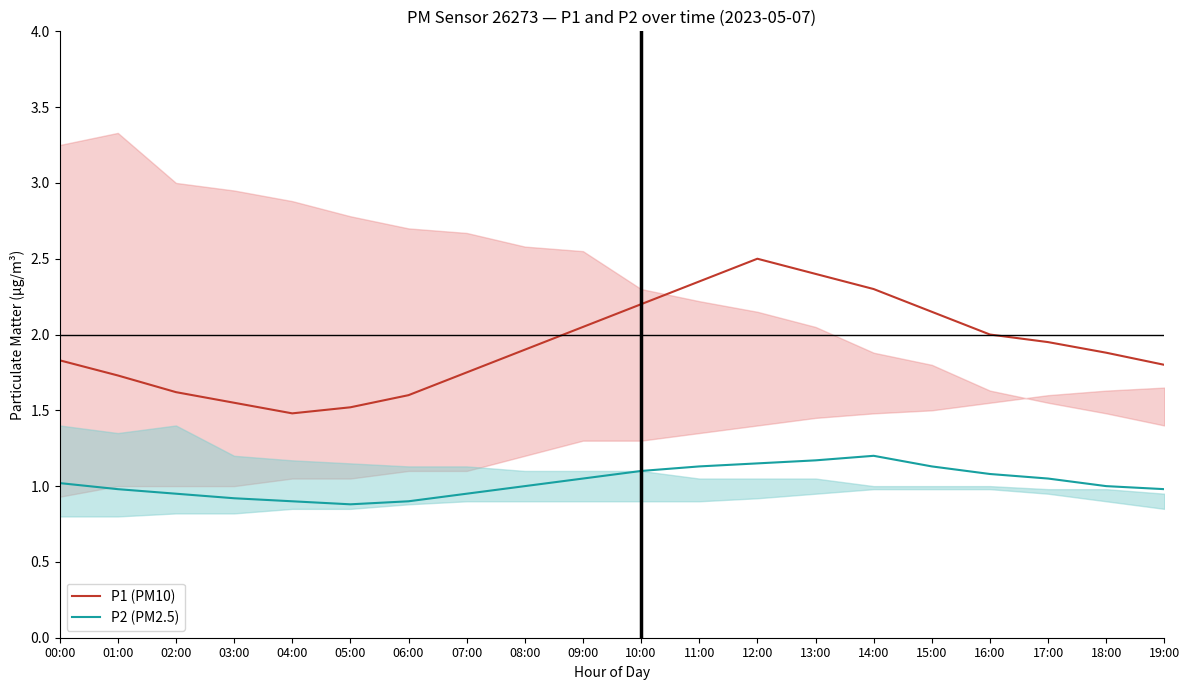

What is the maximum value shown in the chart?

2.5